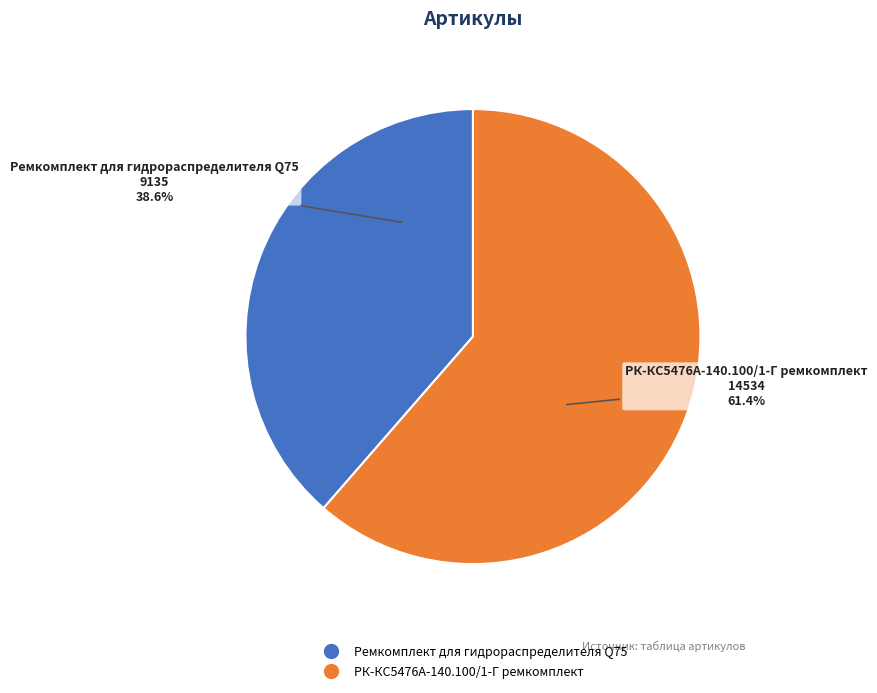

How many slices are in this pie chart?

2